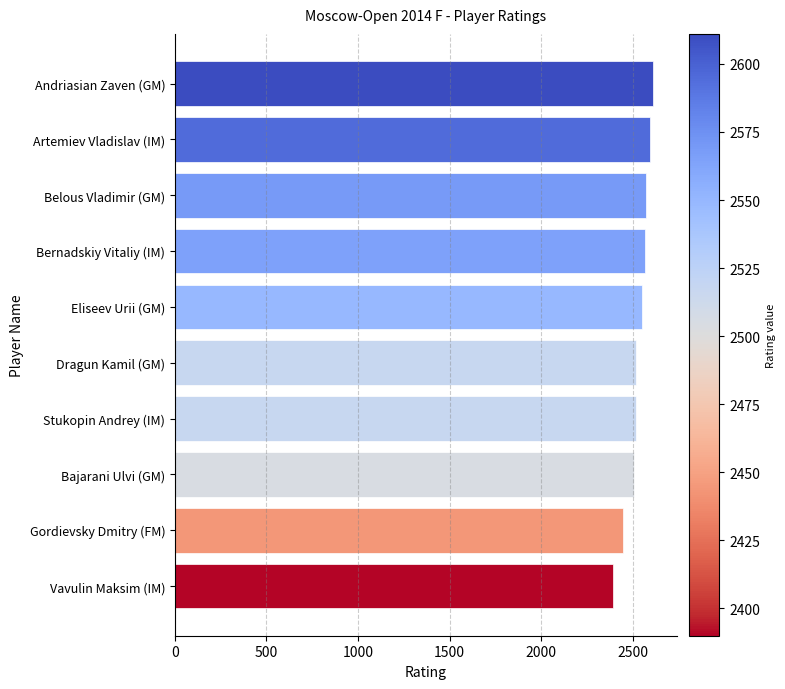

Count the number of categories in the chart.

10